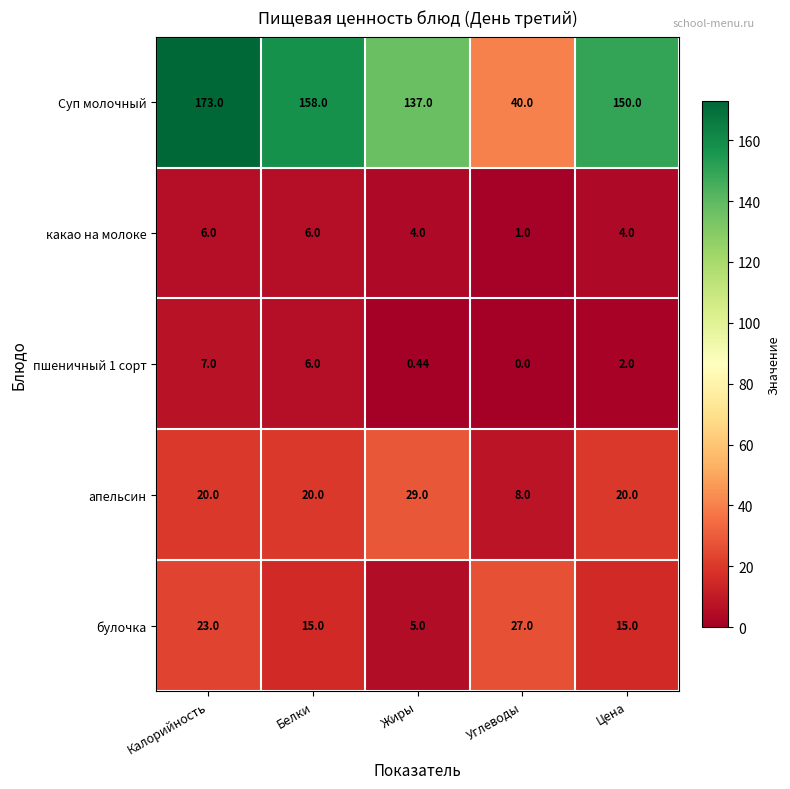

At which label does апельсин reach its minimum?

Углеводы